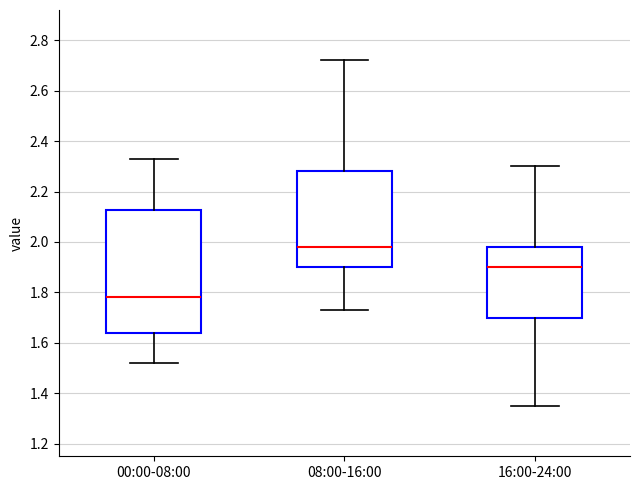

Reading left to right, read every box against the y-axis: the position of its median line, the range the box covers, and the ends of its whiskers. The values are not printed on the chart, so give them approximately, as read against the axis.

00:00-08:00: median 1.78, box 1.64 to 2.12, whiskers 1.52 to 2.34
08:00-16:00: median 1.98, box 1.90 to 2.28, whiskers 1.74 to 2.72
16:00-24:00: median 1.90, box 1.70 to 1.98, whiskers 1.36 to 2.30